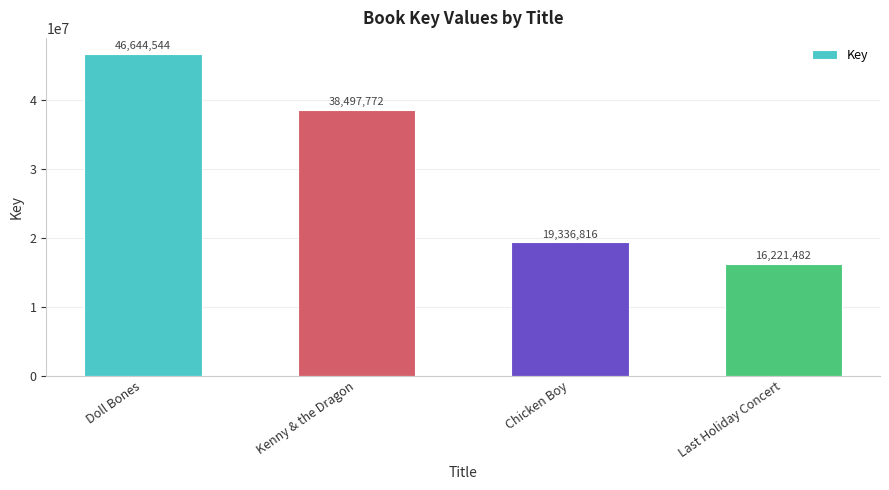

What is the smallest value displayed?

16221482